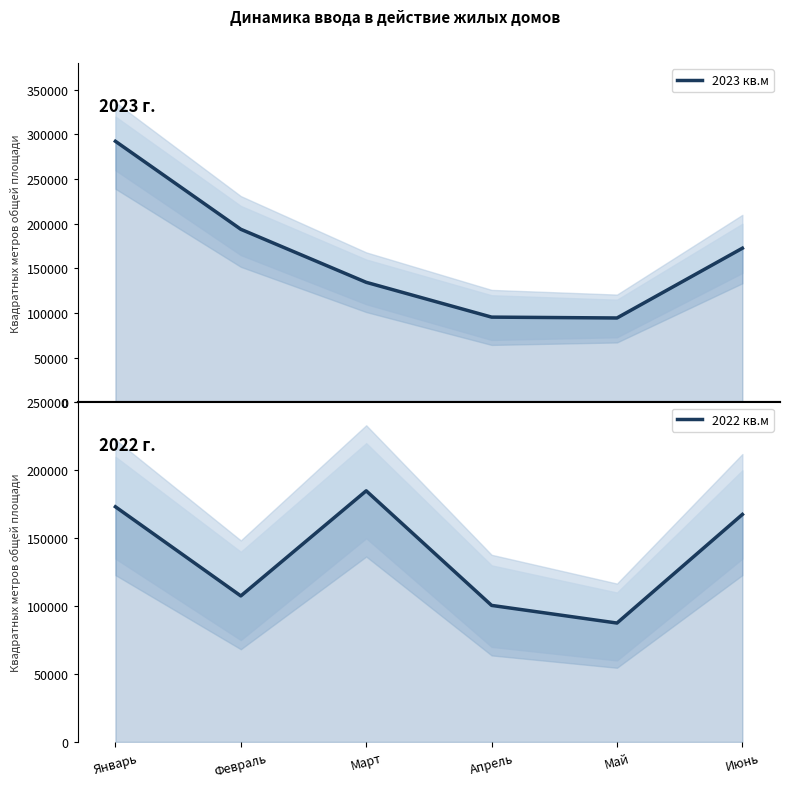

What is the sum of all 2023 кв.м values?

983465